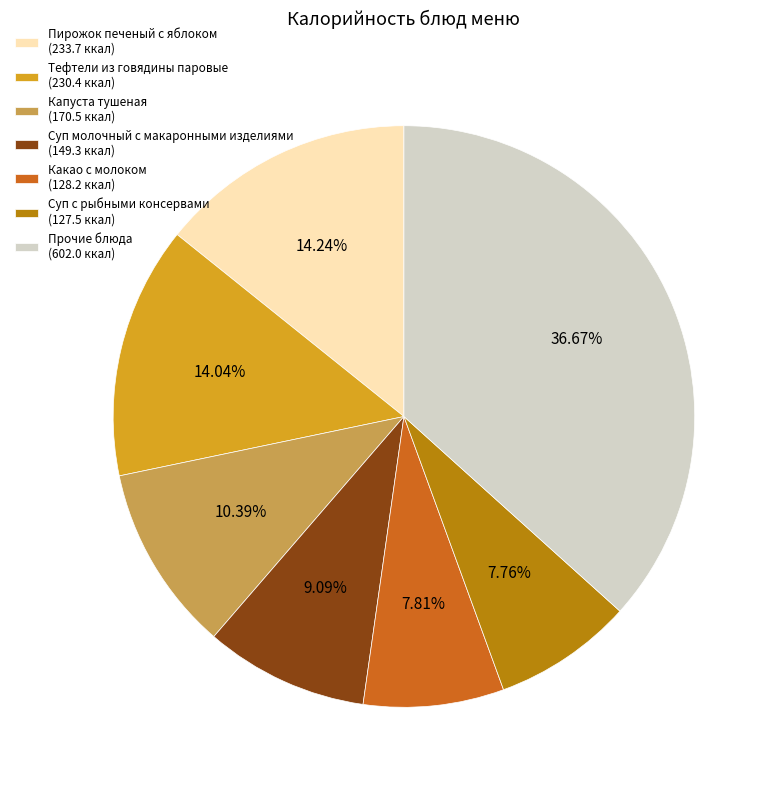

How many segments does this pie chart have?

7